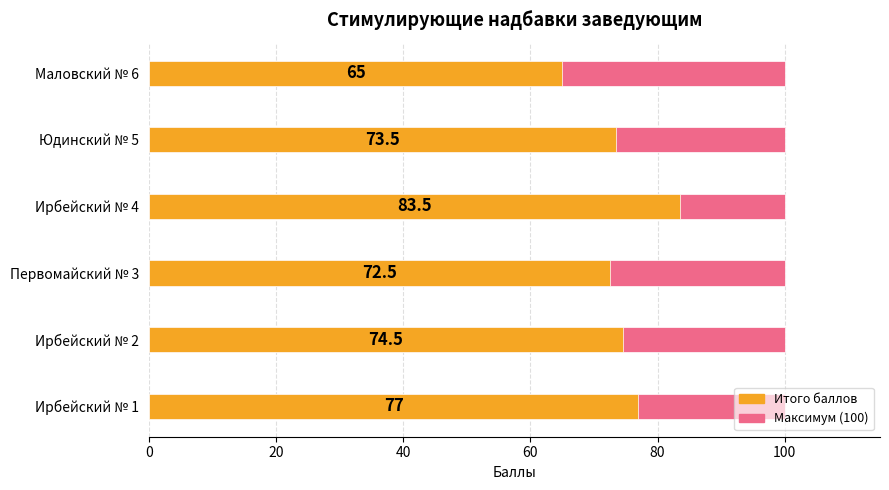

What is the difference between the maximum and minimum values in the Итого баллов series?

18.5